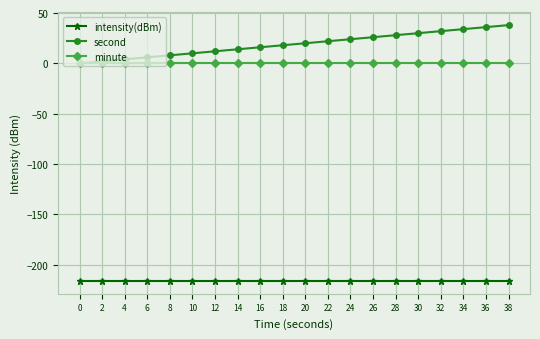

Count the number of data series in this chart.

3